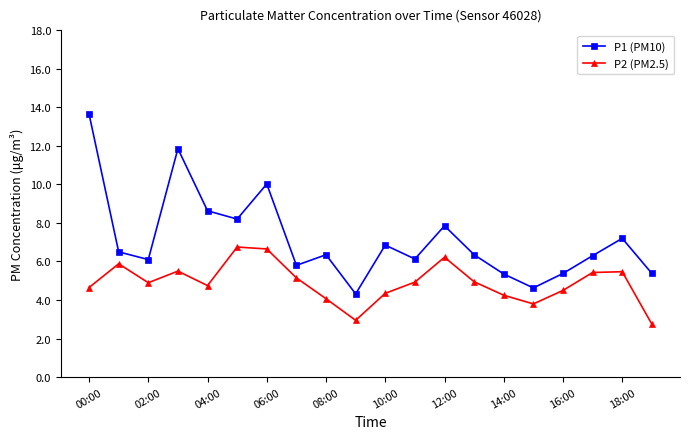

What is the sum of all P2 (PM2.5) values?

97.9